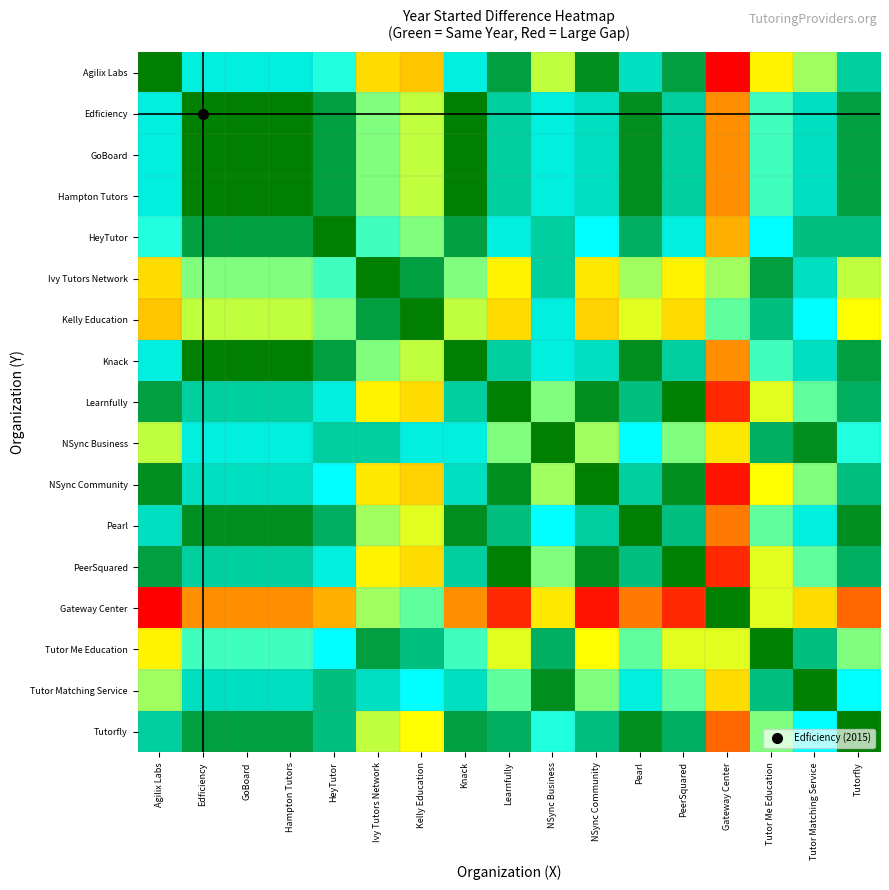

Count the number of categories in the chart.

17